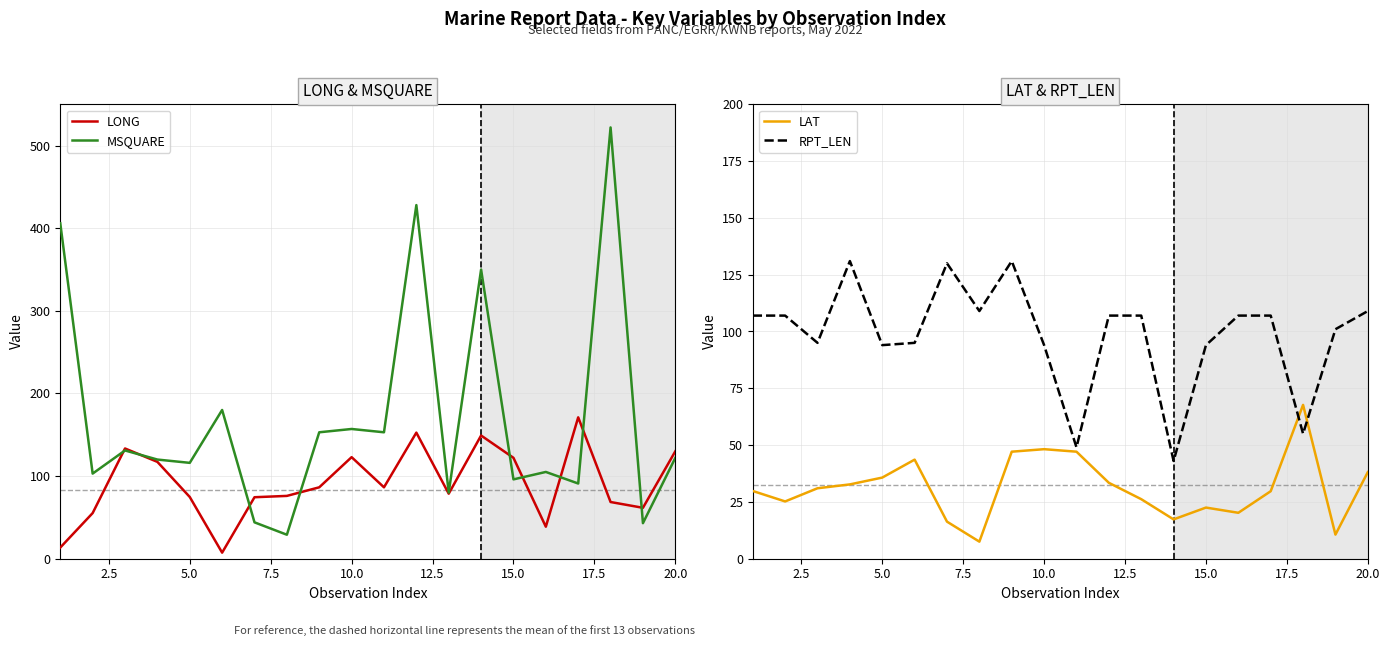

Is it true that LONG equals 130.0 at 20.0?

True